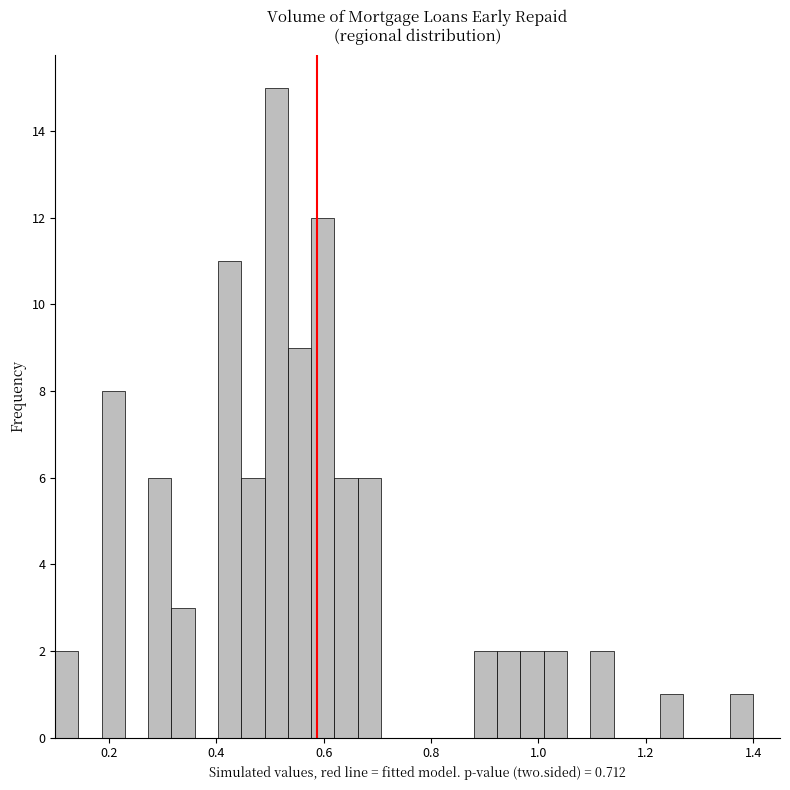

Read against the x-axis, roughly where is the centre of the tallest bar?

0.52